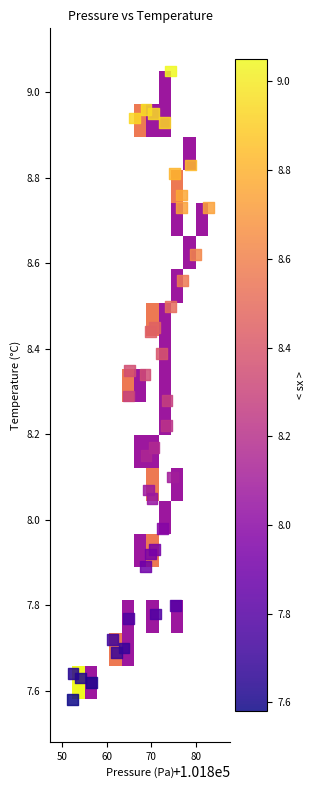

What is the range of X values (max minus min)?

30.5